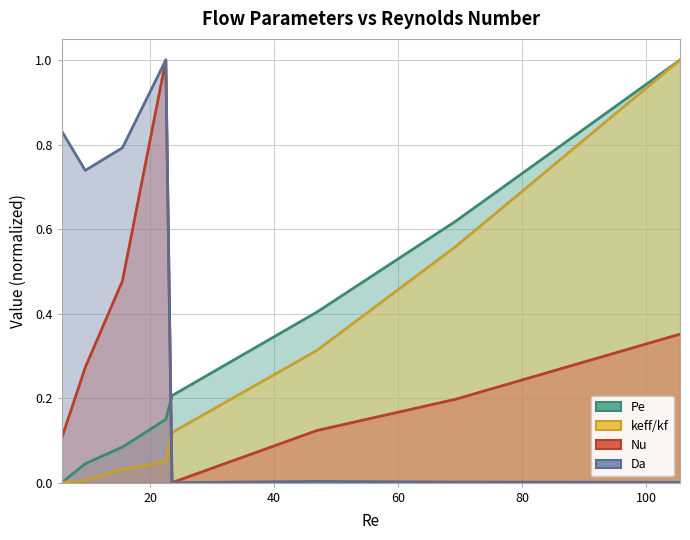

Between 5.7 and 22.5, which series saw the biggest shift?

Nu